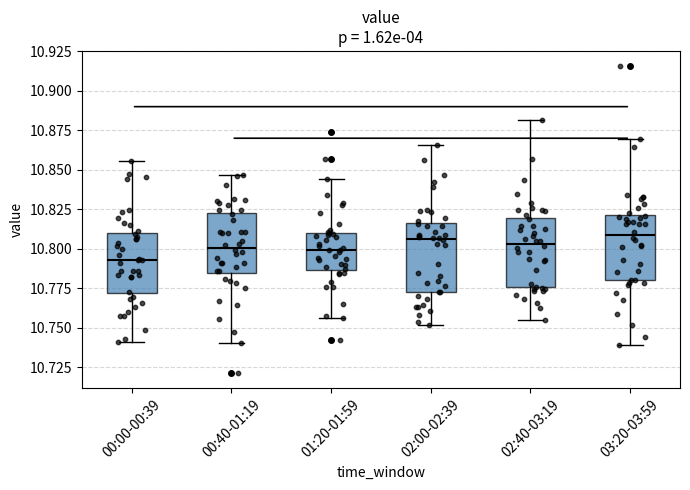

Reading left to right, read every box against the y-axis: the position of its median line, the range the box covers, and the ends of its whiskers. The values are not printed on the chart, so give them approximately, as read against the axis.

00:00-00:39: median 10.795, box 10.770 to 10.810, whiskers 10.740 to 10.855
00:40-01:19: median 10.800, box 10.785 to 10.825, whiskers 10.740 to 10.845
01:20-01:59: median 10.800, box 10.785 to 10.810, whiskers 10.755 to 10.845
02:00-02:39: median 10.805, box 10.775 to 10.815, whiskers 10.750 to 10.865
02:40-03:19: median 10.805, box 10.775 to 10.820, whiskers 10.755 to 10.880
03:20-03:59: median 10.810, box 10.780 to 10.820, whiskers 10.740 to 10.870